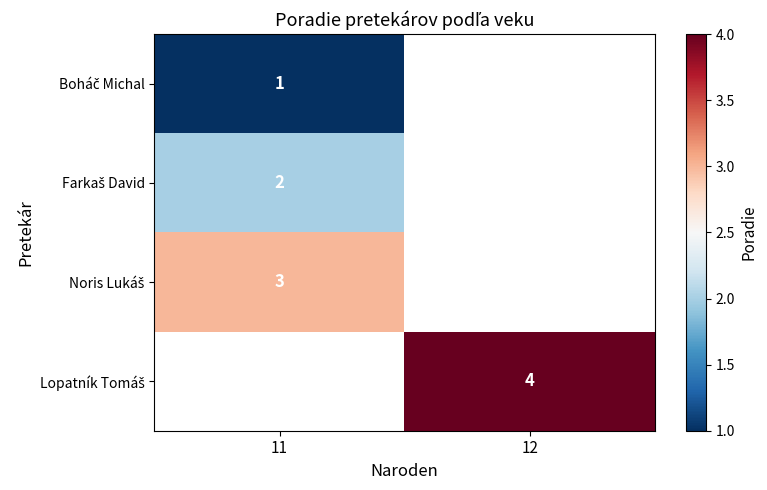

Which label corresponds to the smallest value in the chart?

11